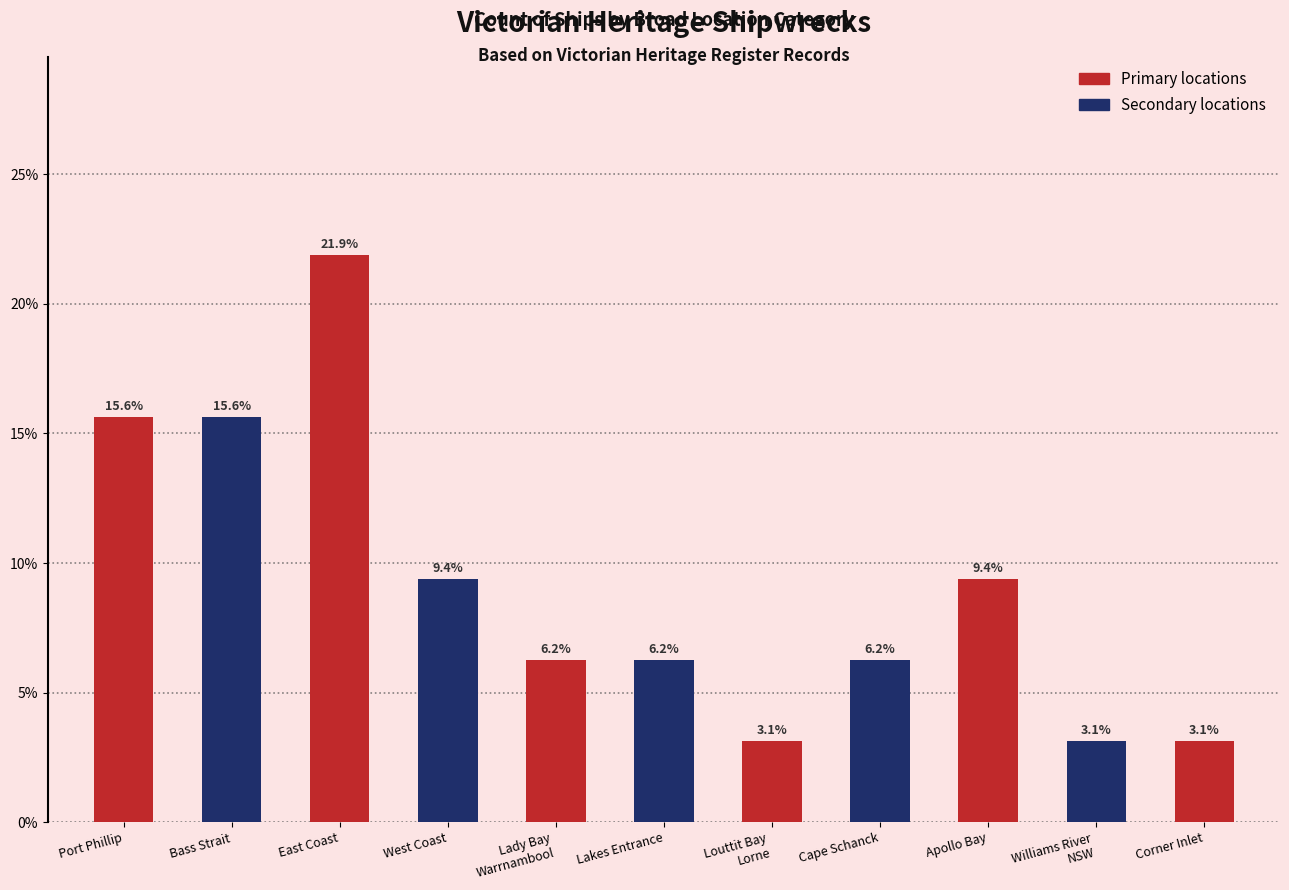

What is the greatest value displayed?

21.9